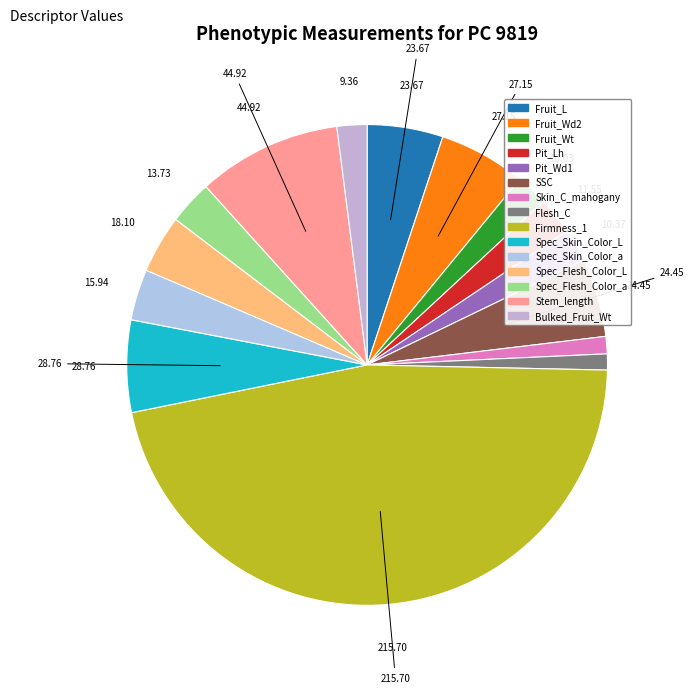

Which slice is the largest?

Firmness_1